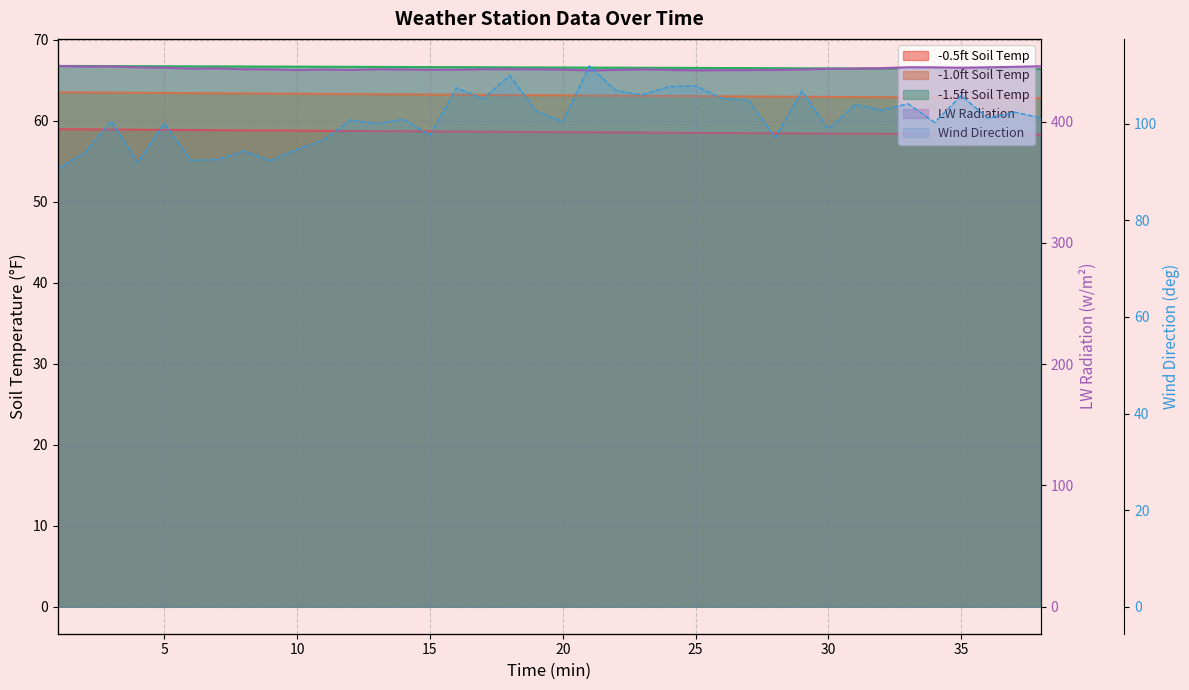

Which category has the lowest value in the -0.5ft Soil Temp series?

38